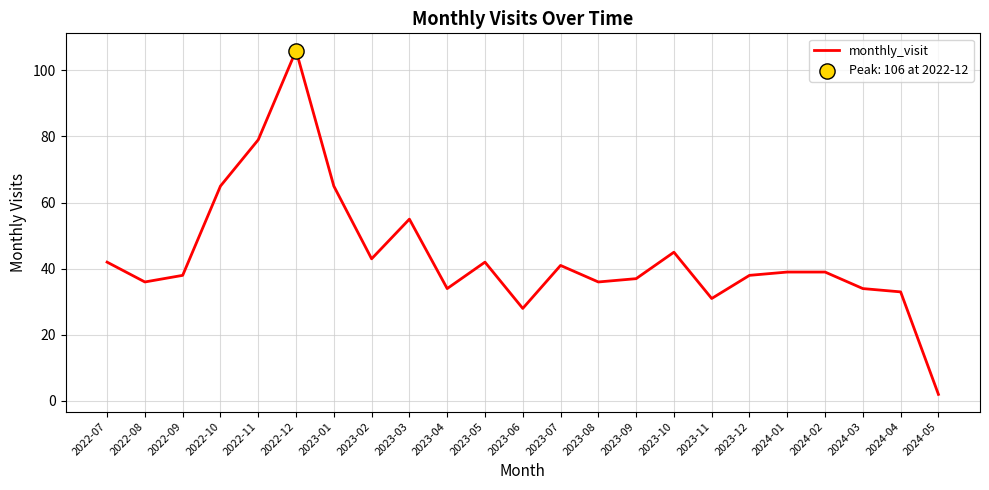

What is the change in value from 2022-08 to 2022-12?

+70